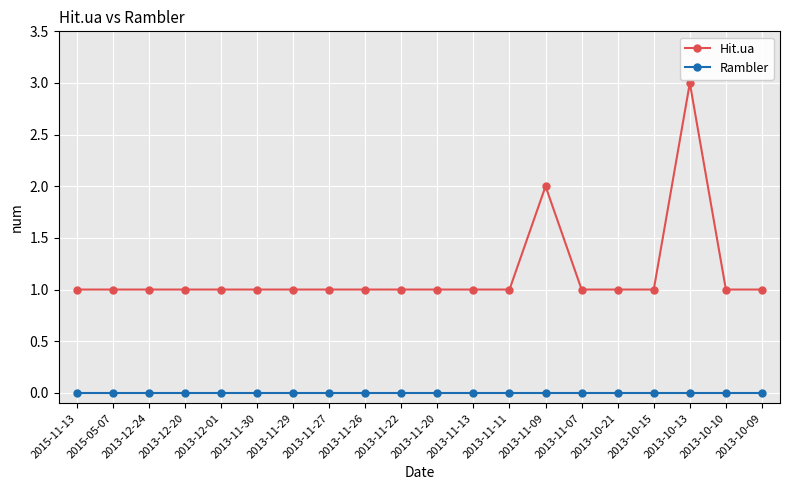

What is the label of the 6th point from the right?

2013-11-07